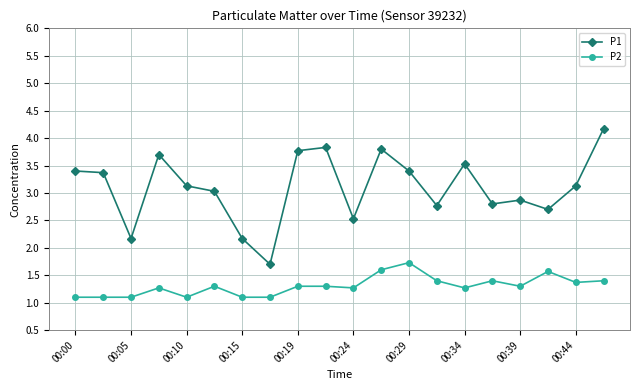

How many data points in P1 are less than 3?

8